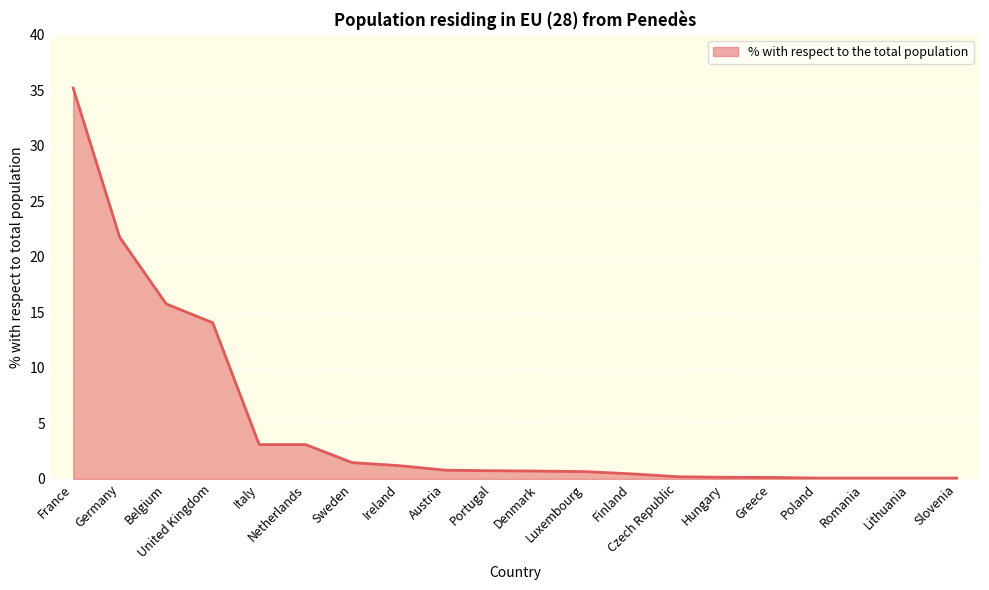

What is the difference between the maximum and minimum values?

35.1